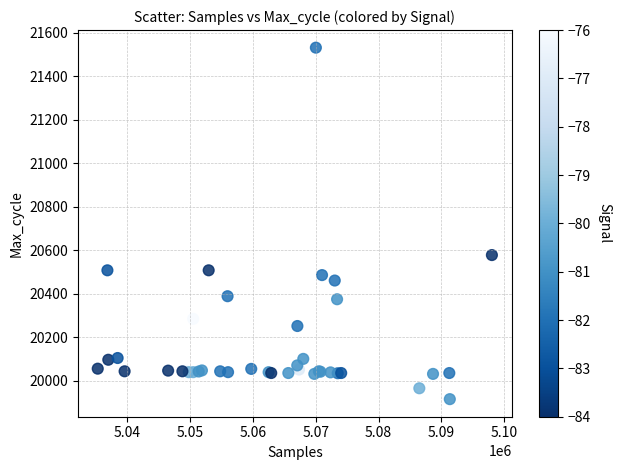

What Y value in the scatter plot is closest to 20723?

20578